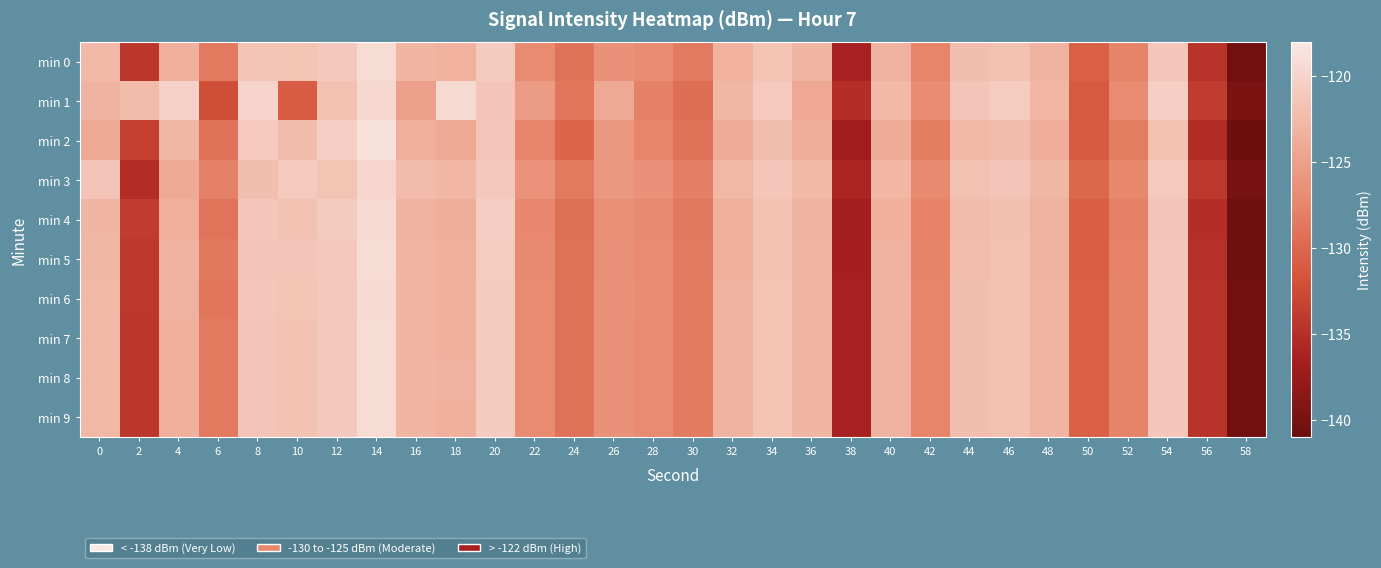

Reading left to right, transcribe all the data shown in this chart.

min 0: 0=-122.6	2=-134.3	4=-123.4	6=-128.5	8=-121.5	10=-121.7	12=-121.0	14=-119.2	16=-123.0	18=-123.4	20=-120.8	22=-126.9	24=-129.1	26=-126.3	28=-126.9	30=-128.4	32=-123.3	34=-121.6	36=-123.0	38=-136.4	40=-123.3	42=-127.5	44=-122.1	46=-121.8	48=-123.1	50=-130.6	52=-127.6	54=-121.2	56=-134.7	58=-140.5
min 1: 0=-123.2	2=-122.3	4=-120.3	6=-132.2	8=-119.9	10=-131.0	12=-121.9	14=-119.6	16=-124.9	18=-119.4	20=-121.5	22=-125.3	24=-128.7	26=-124.1	28=-127.8	30=-129.5	32=-122.8	34=-120.9	36=-124.2	38=-135.1	40=-122.5	42=-126.8	44=-121.4	46=-120.7	48=-122.9	50=-131.2	52=-126.9	54=-120.5	56=-133.9	58=-139.7
min 2: 0=-124.1	2=-133.5	4=-122.8	6=-129.1	8=-120.9	10=-122.3	12=-120.5	14=-118.7	16=-123.5	18=-124.1	20=-121.3	22=-127.5	24=-130.2	26=-125.8	28=-127.4	30=-129.1	32=-123.9	34=-122.1	36=-123.6	38=-137.0	40=-123.8	42=-128.1	44=-122.6	46=-122.3	48=-123.7	50=-131.1	52=-128.2	54=-121.7	56=-135.3	58=-141.0
min 3: 0=-121.5	2=-135.2	4=-124.1	6=-127.8	8=-122.1	10=-120.9	12=-121.6	14=-119.8	16=-122.4	18=-122.9	20=-121.0	22=-126.2	24=-128.5	26=-125.7	28=-126.3	30=-127.9	32=-122.7	34=-121.3	36=-122.5	38=-135.8	40=-122.9	42=-127.0	44=-121.8	46=-121.4	48=-122.8	50=-130.1	52=-127.3	54=-120.9	56=-134.2	58=-140.1
min 4: 0=-123.0	2=-133.9	4=-123.5	6=-128.9	8=-121.2	10=-121.8	12=-120.8	14=-119.4	16=-123.2	18=-123.6	20=-120.6	22=-127.1	24=-129.3	26=-126.5	28=-127.0	30=-128.6	32=-123.5	34=-121.8	36=-123.2	38=-136.6	40=-123.4	42=-127.7	44=-122.3	46=-122.0	48=-123.3	50=-130.8	52=-127.8	54=-121.4	56=-135.0	58=-140.7
min 5: 0=-122.8	2=-134.1	4=-123.2	6=-128.6	8=-121.4	10=-121.5	12=-121.1	14=-119.2	16=-123.1	18=-123.5	20=-120.7	22=-127.0	24=-129.2	26=-126.4	28=-126.9	30=-128.5	32=-123.4	34=-121.7	36=-123.1	38=-136.5	40=-123.3	42=-127.6	44=-122.2	46=-121.9	48=-123.2	50=-130.7	52=-127.7	54=-121.3	56=-134.9	58=-140.6
min 6: 0=-122.7	2=-134.2	4=-123.3	6=-128.7	8=-121.3	10=-121.6	12=-121.0	14=-119.3	16=-123.0	18=-123.4	20=-120.8	22=-126.9	24=-129.1	26=-126.3	28=-126.8	30=-128.4	32=-123.3	34=-121.6	36=-123.0	38=-136.4	40=-123.2	42=-127.5	44=-122.1	46=-121.8	48=-123.1	50=-130.6	52=-127.6	54=-121.2	56=-134.8	58=-140.5
min 7: 0=-122.6	2=-134.3	4=-123.4	6=-128.5	8=-121.5	10=-121.7	12=-121.0	14=-119.2	16=-123.0	18=-123.4	20=-120.8	22=-126.9	24=-129.1	26=-126.3	28=-126.9	30=-128.4	32=-123.3	34=-121.6	36=-123.0	38=-136.4	40=-123.3	42=-127.5	44=-122.1	46=-121.8	48=-123.1	50=-130.6	52=-127.6	54=-121.2	56=-134.7	58=-140.5
min 8: 0=-122.7	2=-134.3	4=-123.4	6=-128.5	8=-121.5	10=-121.7	12=-121.0	14=-119.2	16=-123.0	18=-123.3	20=-120.8	22=-126.9	24=-129.1	26=-126.3	28=-126.9	30=-128.4	32=-123.3	34=-121.6	36=-123.0	38=-136.4	40=-123.3	42=-127.5	44=-122.1	46=-121.8	48=-123.1	50=-130.6	52=-127.6	54=-121.2	56=-134.7	58=-140.5
min 9: 0=-122.7	2=-134.3	4=-123.4	6=-128.5	8=-121.5	10=-121.7	12=-121.0	14=-119.2	16=-123.0	18=-123.4	20=-120.8	22=-126.9	24=-129.1	26=-126.3	28=-126.9	30=-128.4	32=-123.3	34=-121.6	36=-123.0	38=-136.4	40=-123.3	42=-127.5	44=-122.1	46=-121.8	48=-123.1	50=-130.6	52=-127.6	54=-121.2	56=-134.7	58=-140.5